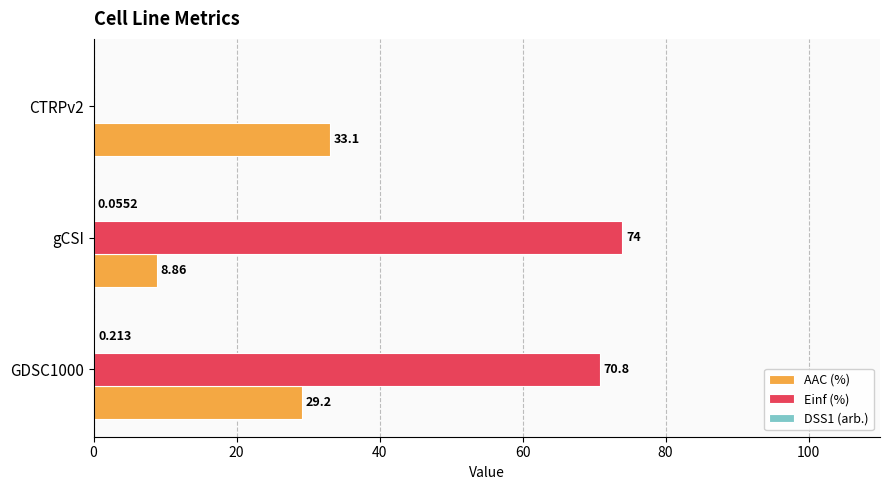

Between GDSC1000 and gCSI, which series saw the biggest shift?

AAC (%)